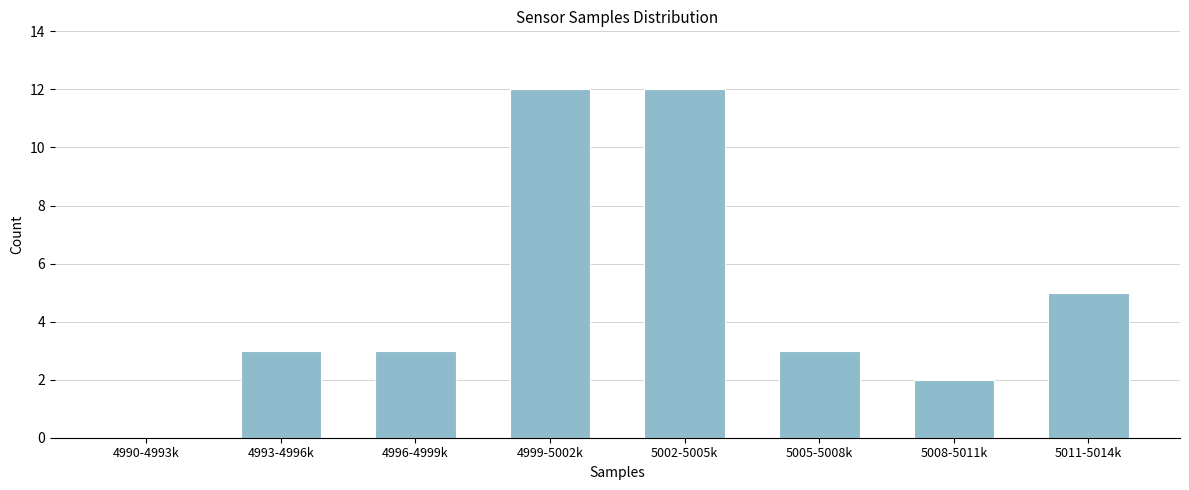

Reading left to right, transcribe all the data shown in this chart.

4990-4993k=0	4993-4996k=3	4996-4999k=3	4999-5002k=12	5002-5005k=12	5005-5008k=3	5008-5011k=2	5011-5014k=5